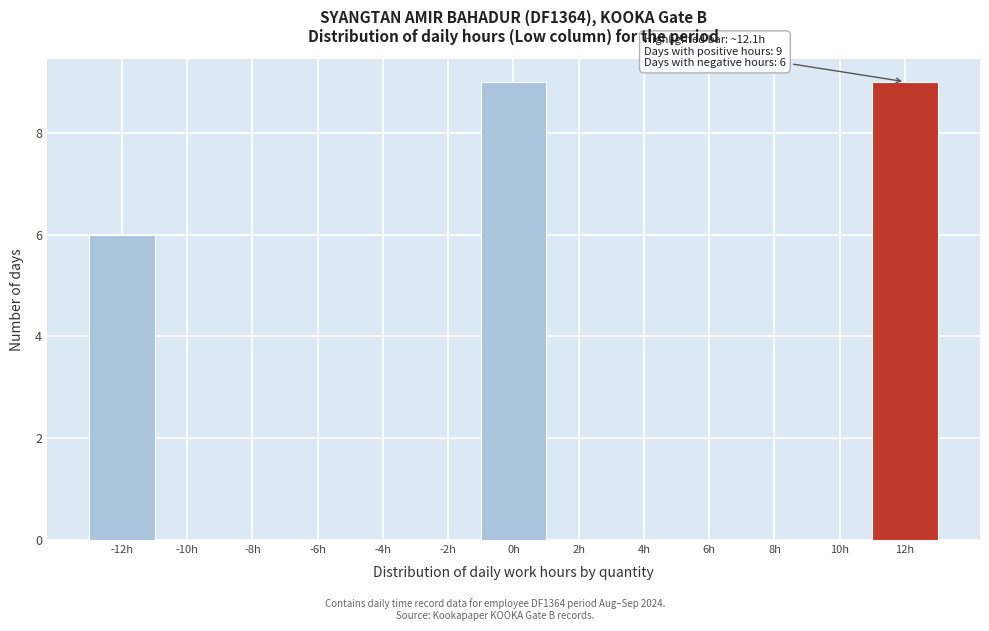

Reading right to left, transcribe all the data shown in this chart.

12h=9	10h=0	8h=0	6h=0	4h=0	2h=0	0h=9	-2h=0	-4h=0	-6h=0	-8h=0	-10h=0	-12h=6